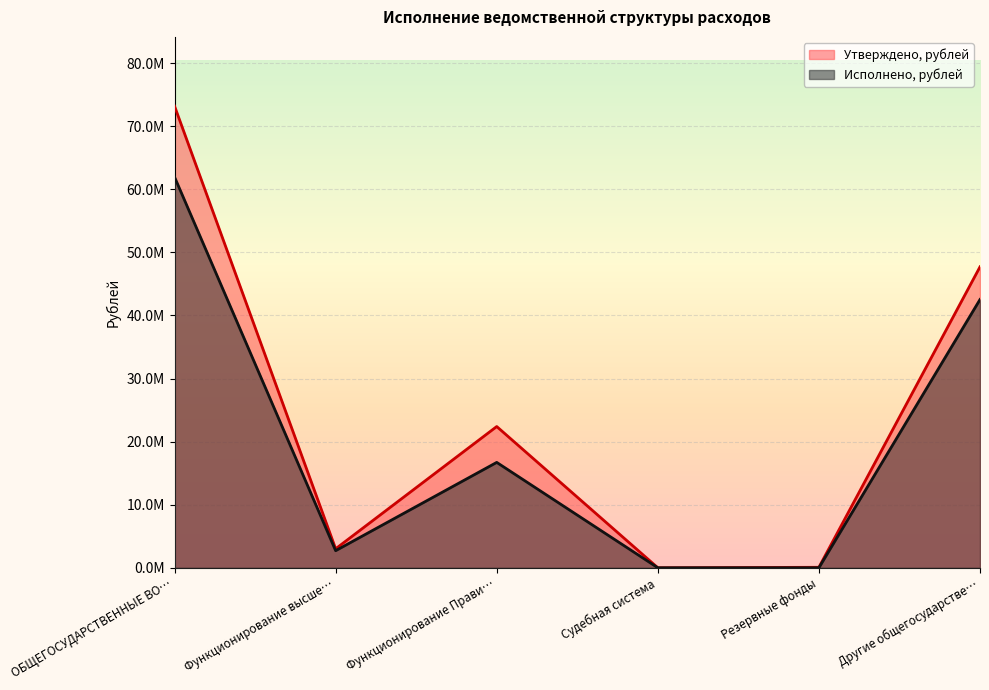

How many interior local peaks does the Исполнено, рублей series have?

1